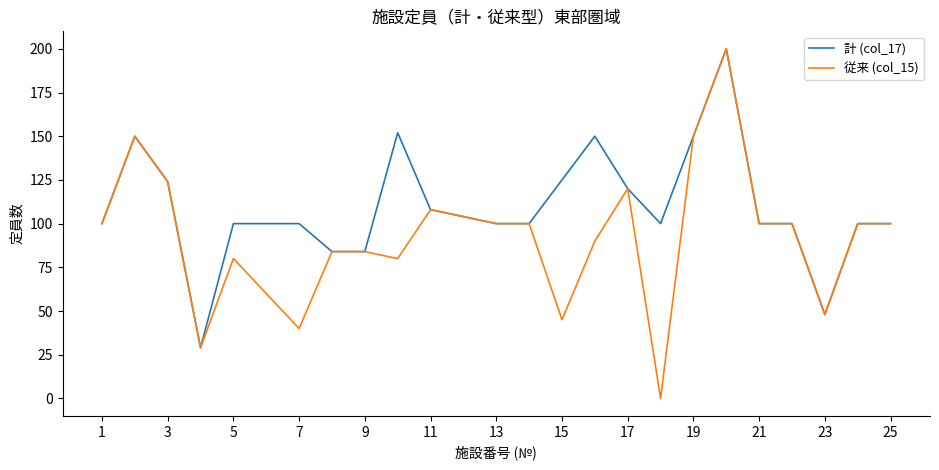

Which series has the largest range (max minus min)?

従来 (col_15)